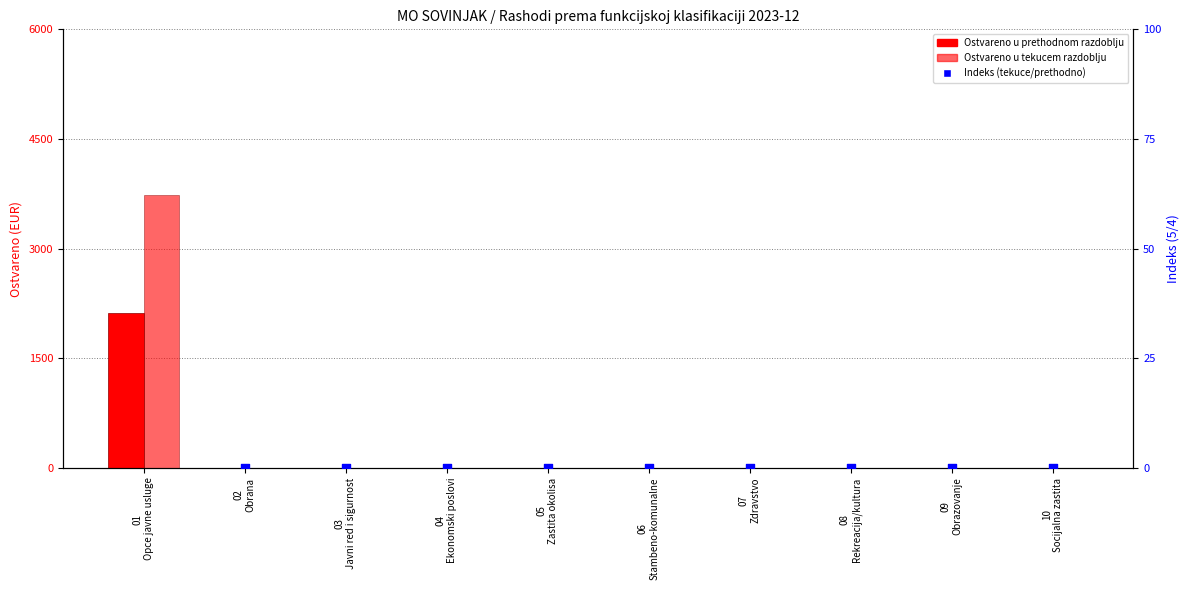

What are all the series names shown in the legend?

Ostvareno u prethodnom razdoblju, Ostvareno u tekucem razdoblju, Indeks (tekuce/prethodno)